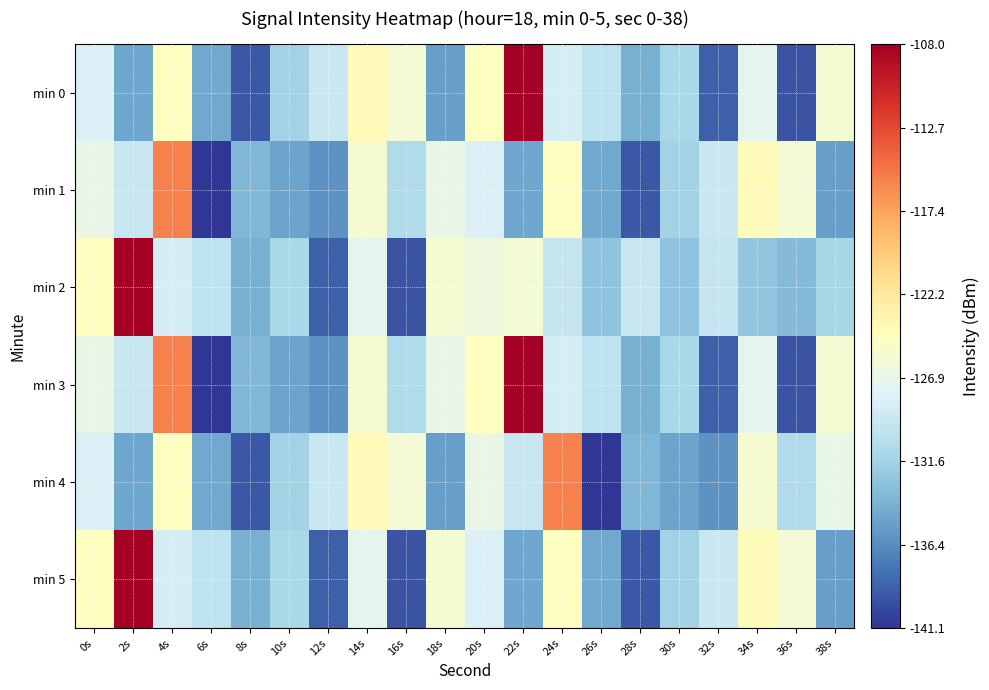

Reading left to right, what are all the values shown in this chart?

min 0: 0s=-128.1	2s=-134.8	4s=-124.5	6s=-134.7	8s=-139.2	10s=-131.6	12s=-129.3	14s=-124.2	16s=-125.7	18s=-135.2	20s=-124.4	22s=-108.0	24s=-128.5	26s=-129.9	28s=-134.2	30s=-131.3	32s=-138.9	34s=-127.3	36s=-139.4	38s=-125.7
min 1: 0s=-126.8	2s=-129.4	4s=-115.7	6s=-141.1	8s=-133.7	10s=-135.0	12s=-136.0	14s=-125.5	16s=-130.8	18s=-126.9	20s=-128.1	22s=-134.8	24s=-124.5	26s=-134.7	28s=-139.2	30s=-131.6	32s=-129.3	34s=-124.2	36s=-125.7	38s=-135.2
min 2: 0s=-124.4	2s=-108.0	4s=-128.5	6s=-129.9	8s=-134.2	10s=-131.3	12s=-138.9	14s=-127.3	16s=-139.4	18s=-125.7	20s=-126.4	22s=-125.9	24s=-129.6	26s=-132.7	28s=-129.5	30s=-132.8	32s=-129.6	34s=-132.5	36s=-133.5	38s=-131.3
min 3: 0s=-126.8	2s=-129.4	4s=-115.7	6s=-141.1	8s=-133.7	10s=-135.0	12s=-136.0	14s=-125.5	16s=-130.8	18s=-126.9	20s=-124.4	22s=-108.0	24s=-128.5	26s=-129.9	28s=-134.2	30s=-131.3	32s=-138.9	34s=-127.3	36s=-139.4	38s=-125.7
min 4: 0s=-128.1	2s=-134.8	4s=-124.5	6s=-134.7	8s=-139.2	10s=-131.6	12s=-129.3	14s=-124.2	16s=-125.7	18s=-135.2	20s=-126.8	22s=-129.4	24s=-115.7	26s=-141.1	28s=-133.7	30s=-135.0	32s=-136.0	34s=-125.5	36s=-130.8	38s=-126.9
min 5: 0s=-124.4	2s=-108.0	4s=-128.5	6s=-129.9	8s=-134.2	10s=-131.3	12s=-138.9	14s=-127.3	16s=-139.4	18s=-125.7	20s=-128.1	22s=-134.8	24s=-124.5	26s=-134.7	28s=-139.2	30s=-131.6	32s=-129.3	34s=-124.2	36s=-125.7	38s=-135.2